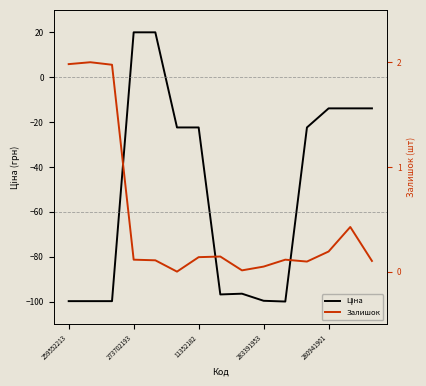

Count the number of data series in this chart.

2